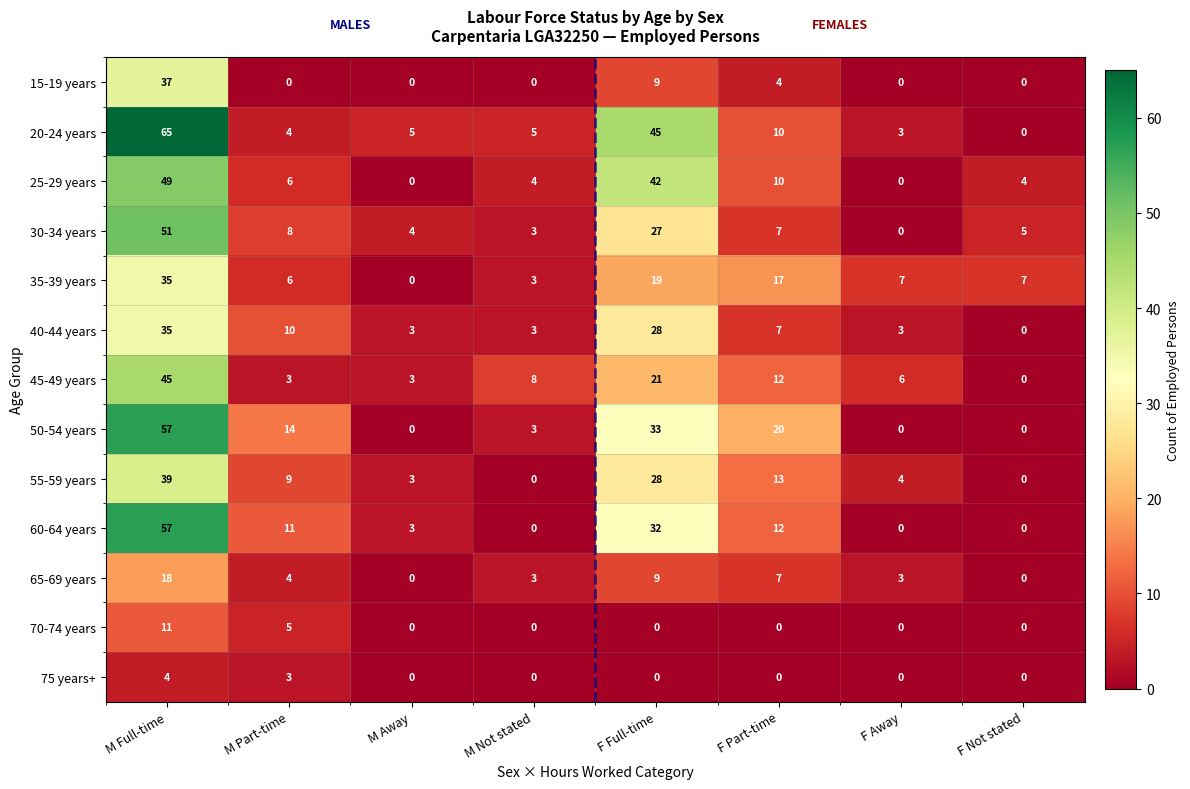

Is the value of 55-59 years at F Not stated greater than the value of 40-44 years at F Part-time?

No